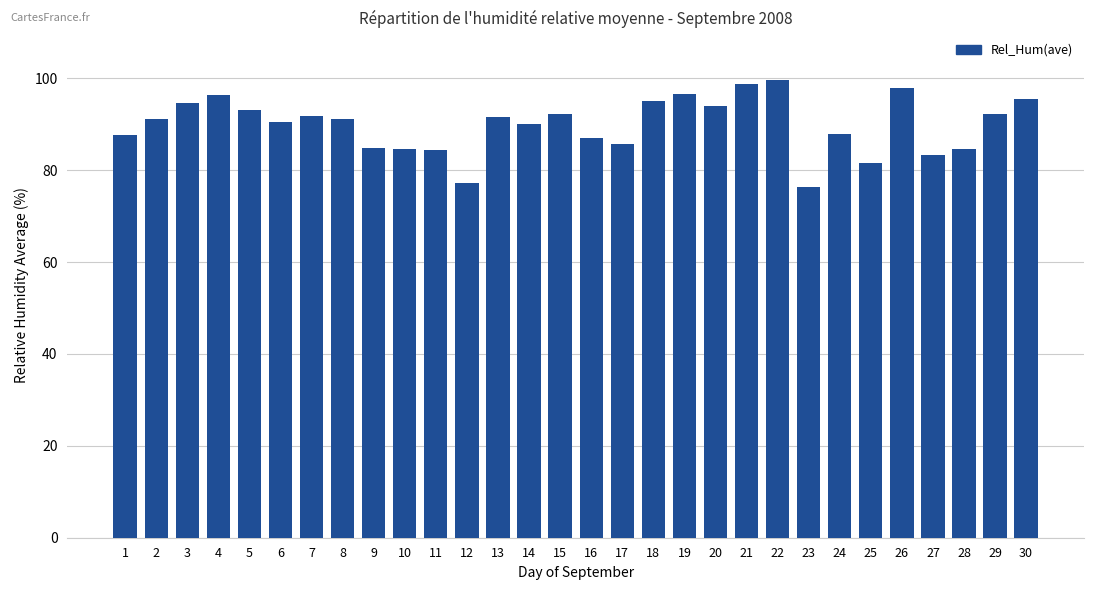

True or false: the data shows 35.2 at 4.

False